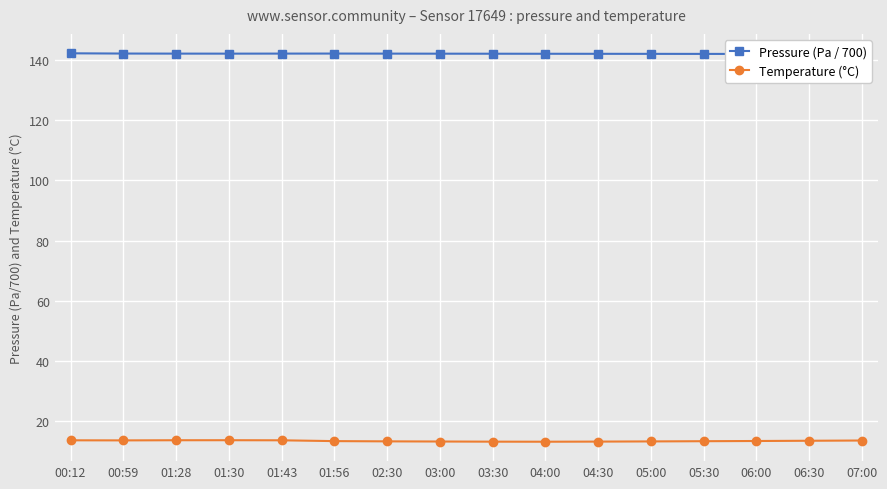

Does the chart display data point markers on the line(s)?

Yes